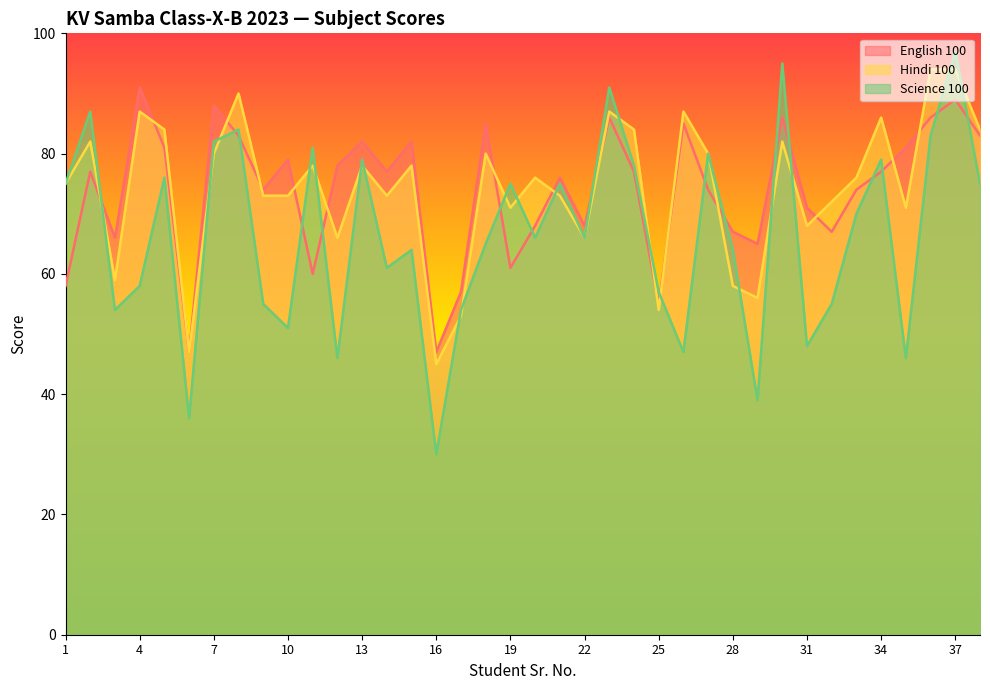

True or false: English 100 has a value of 144 at 5.

False